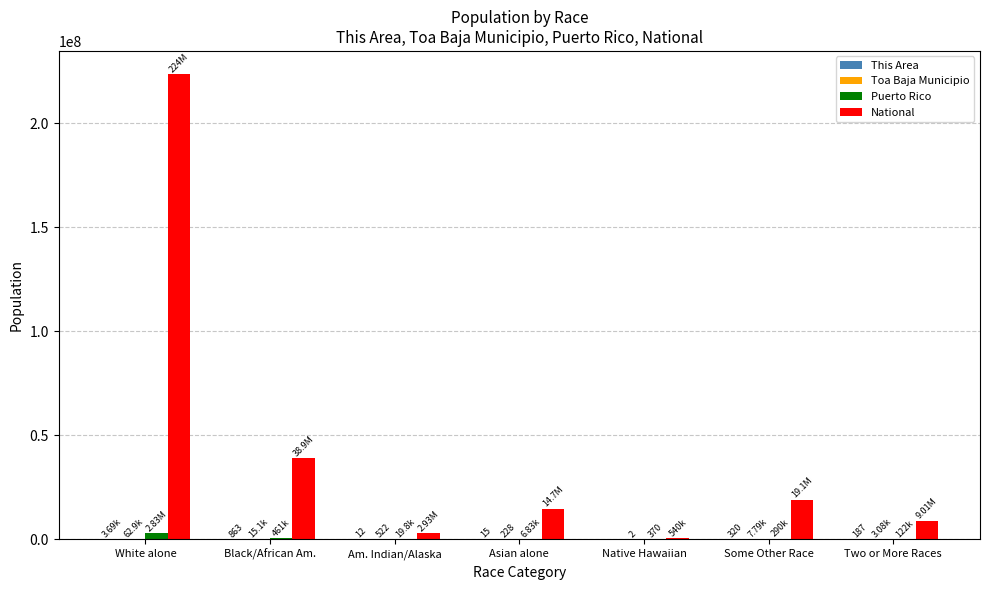

Which category has the highest value across all series?

White alone